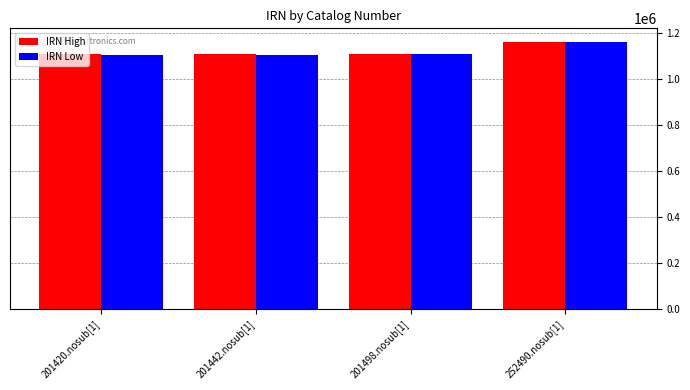

What is the greatest value displayed?

1160687